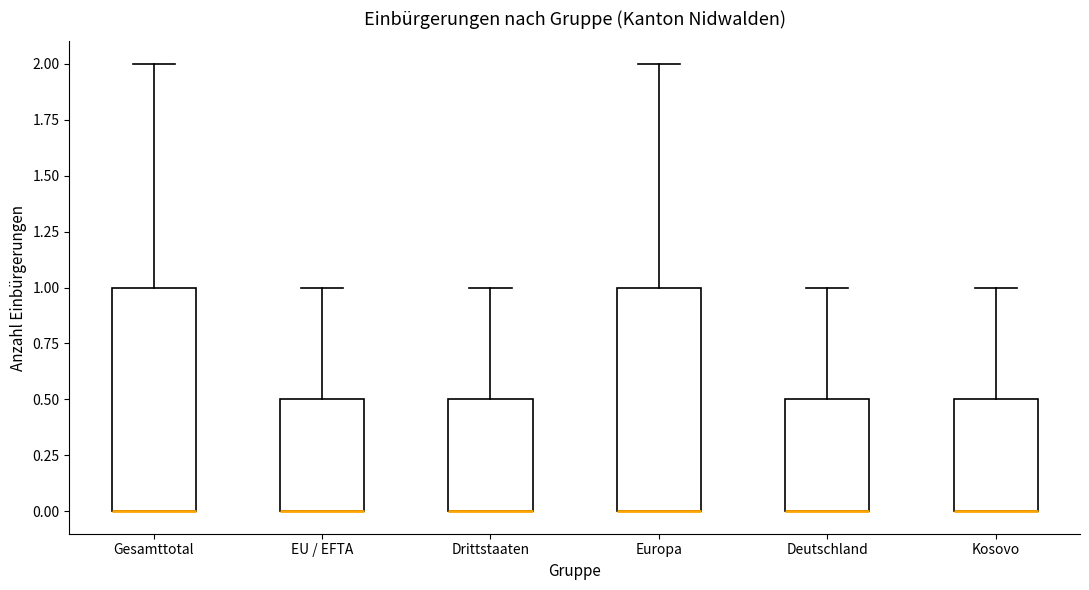

Where is the lower edge of the box for Kosovo on the y-axis? The values are not printed on the chart, so give them approximately, as read against the axis.

0.0